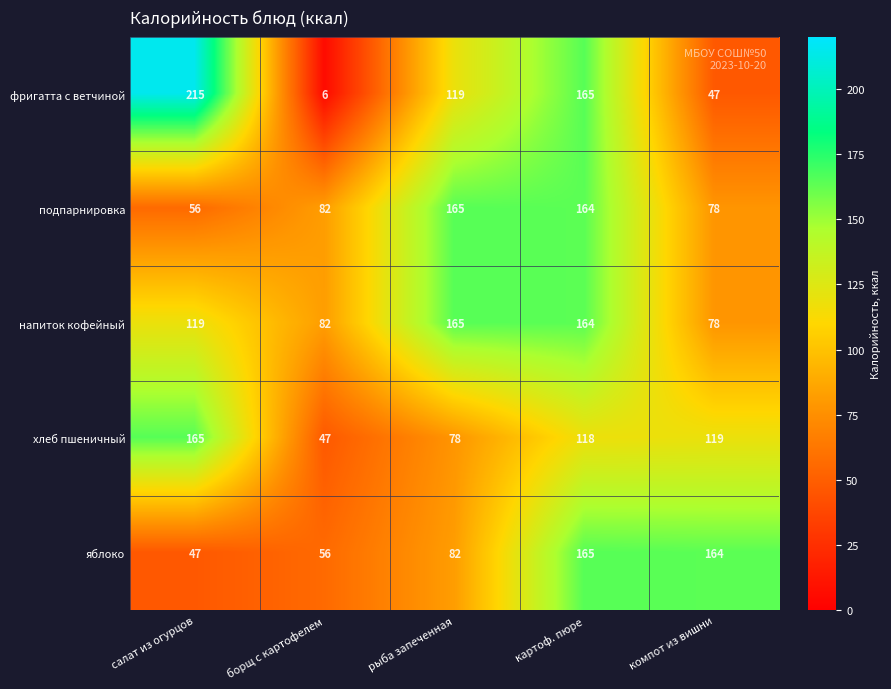

Reading left to right, transcribe all the data shown in this chart.

фригатта с ветчиной: 215	6	119	165	47
подпарнировка: 56	82	165	164	78
напиток кофейный: 119	82	165	164	78
хлеб пшеничный: 165	47	78	118	119
яблоко: 47	56	82	165	164